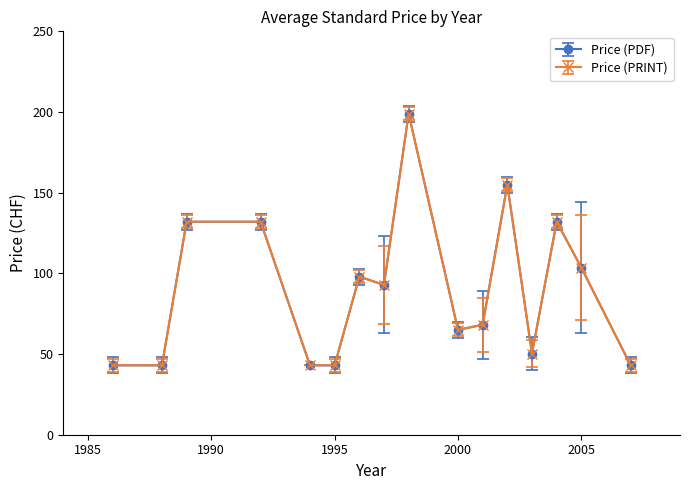

Does the chart have visible grid lines?

No